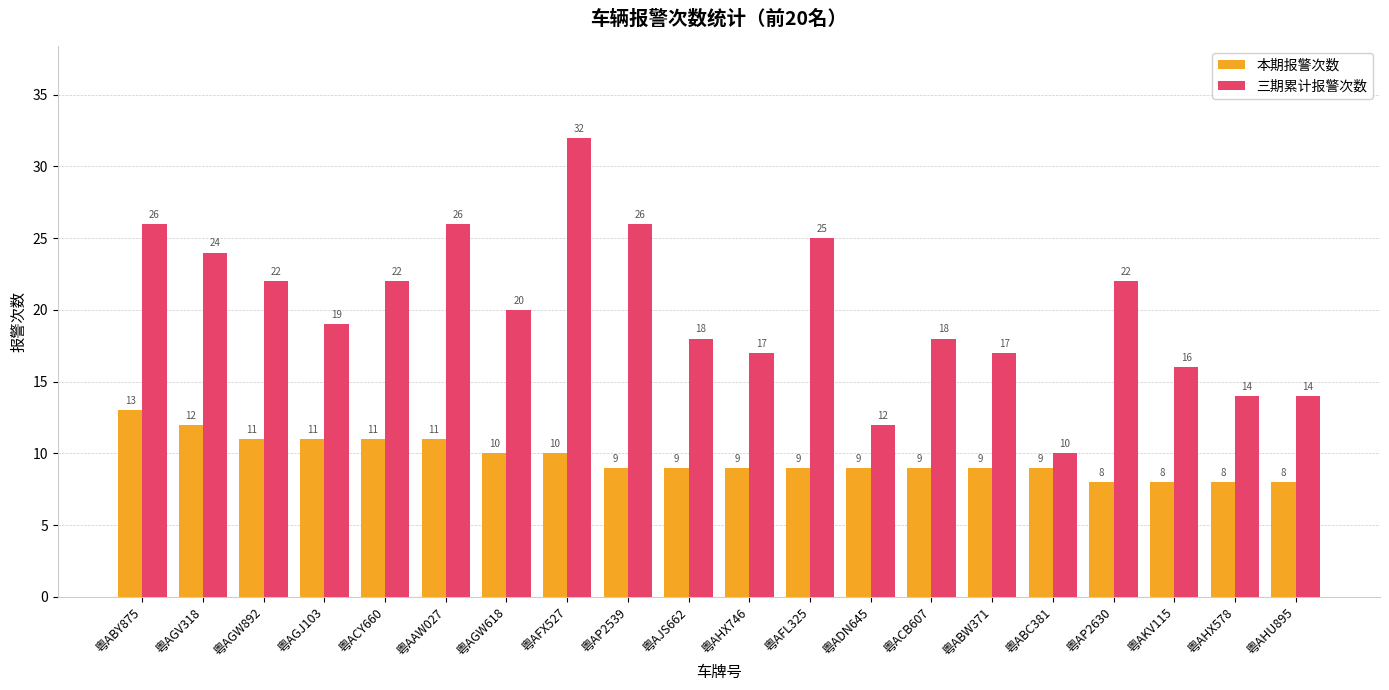

What is the greatest value displayed?

32